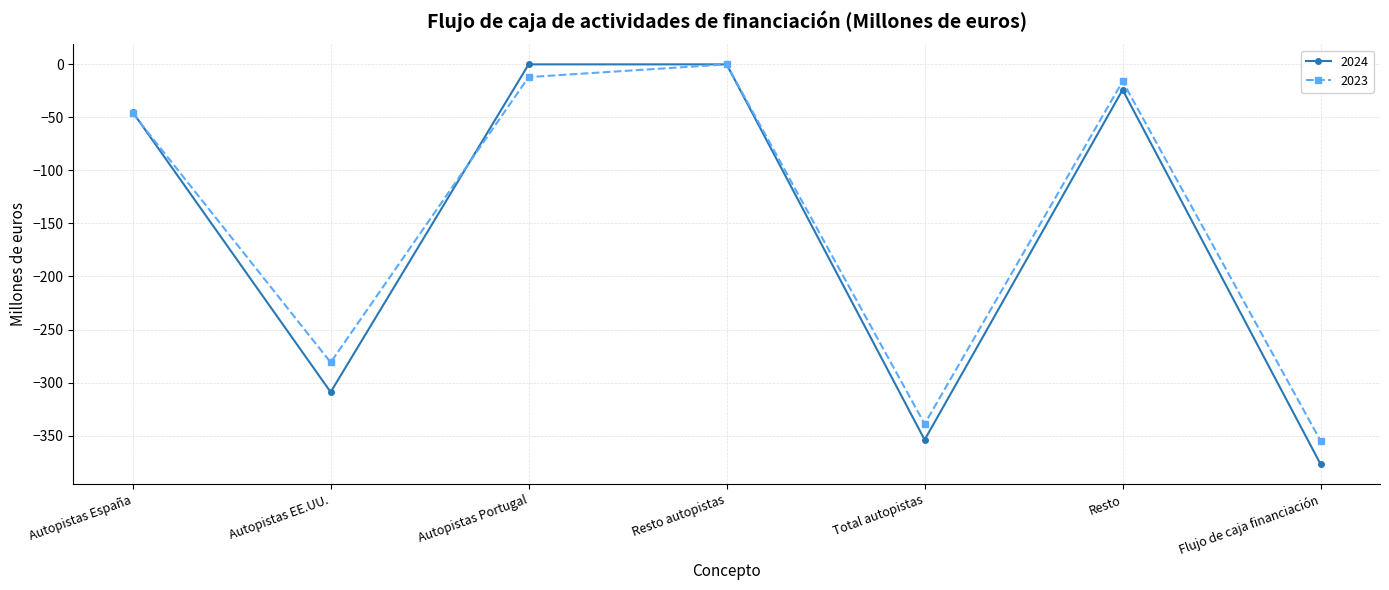

What is the lowest value of the 2023 series?

-355